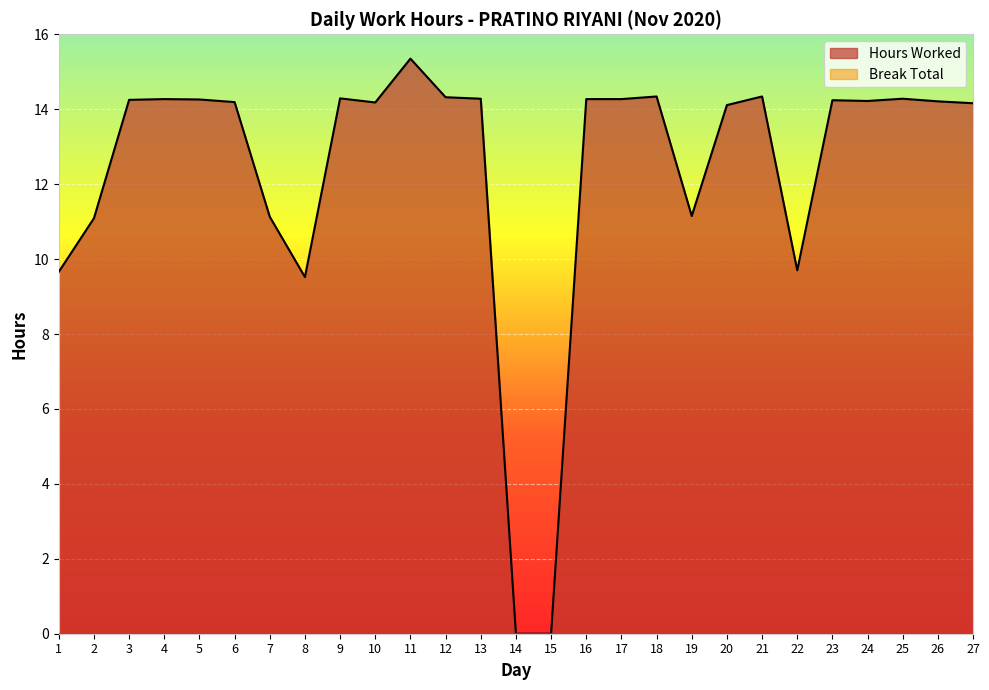

At which category does the data reach its first local peak?

4